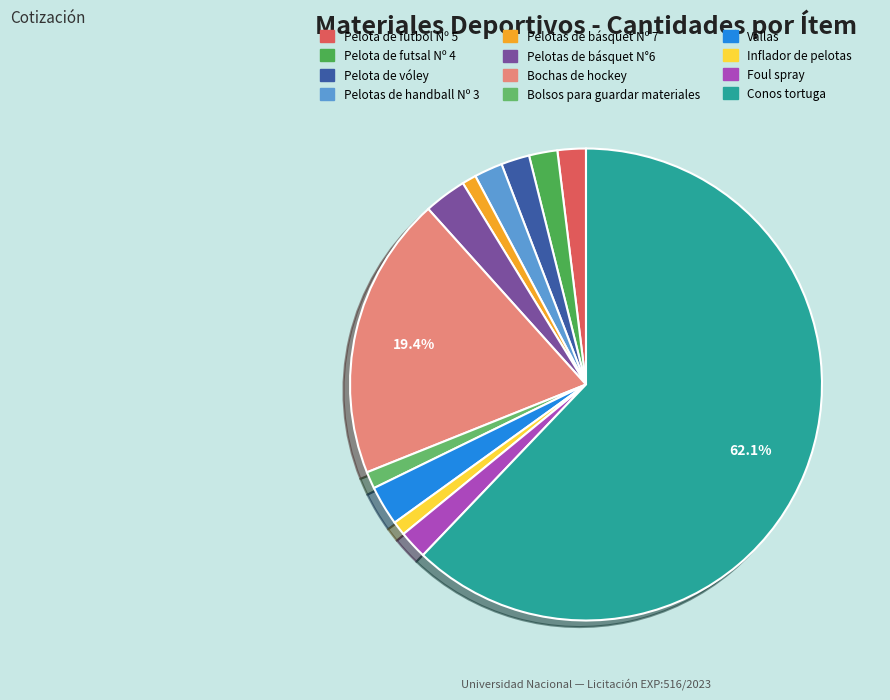

What is the ratio of the value at Conos tortuga to the value at Pelota de futsal Nº 4?

32.0